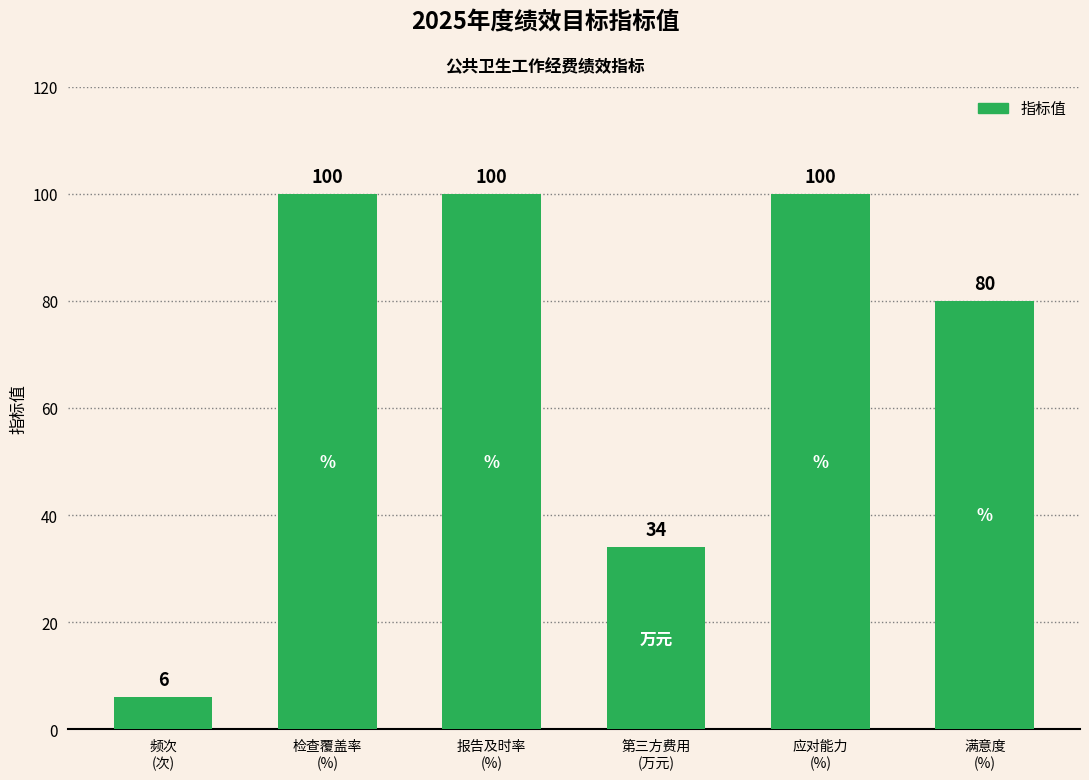

True or false: the data shows 121 at 满意度
(%).

False